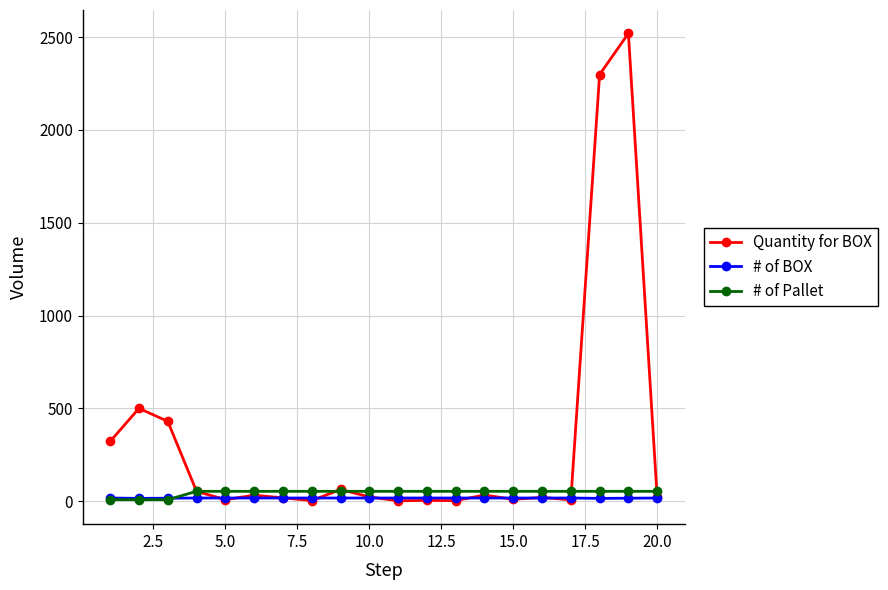

Which series has the largest range (max minus min)?

Quantity for BOX